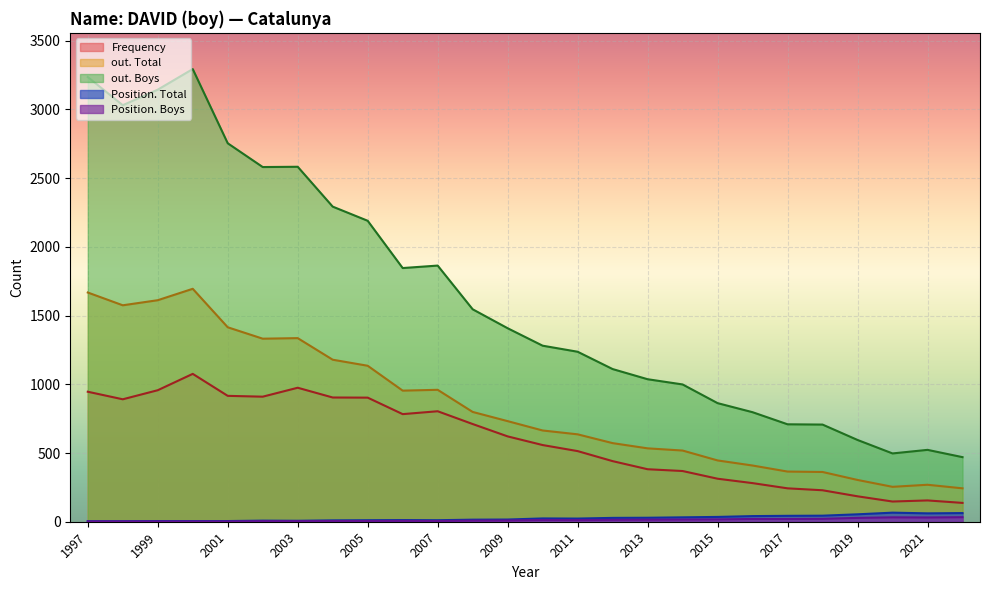

How many data points in out. Boys are less than 1408?

13